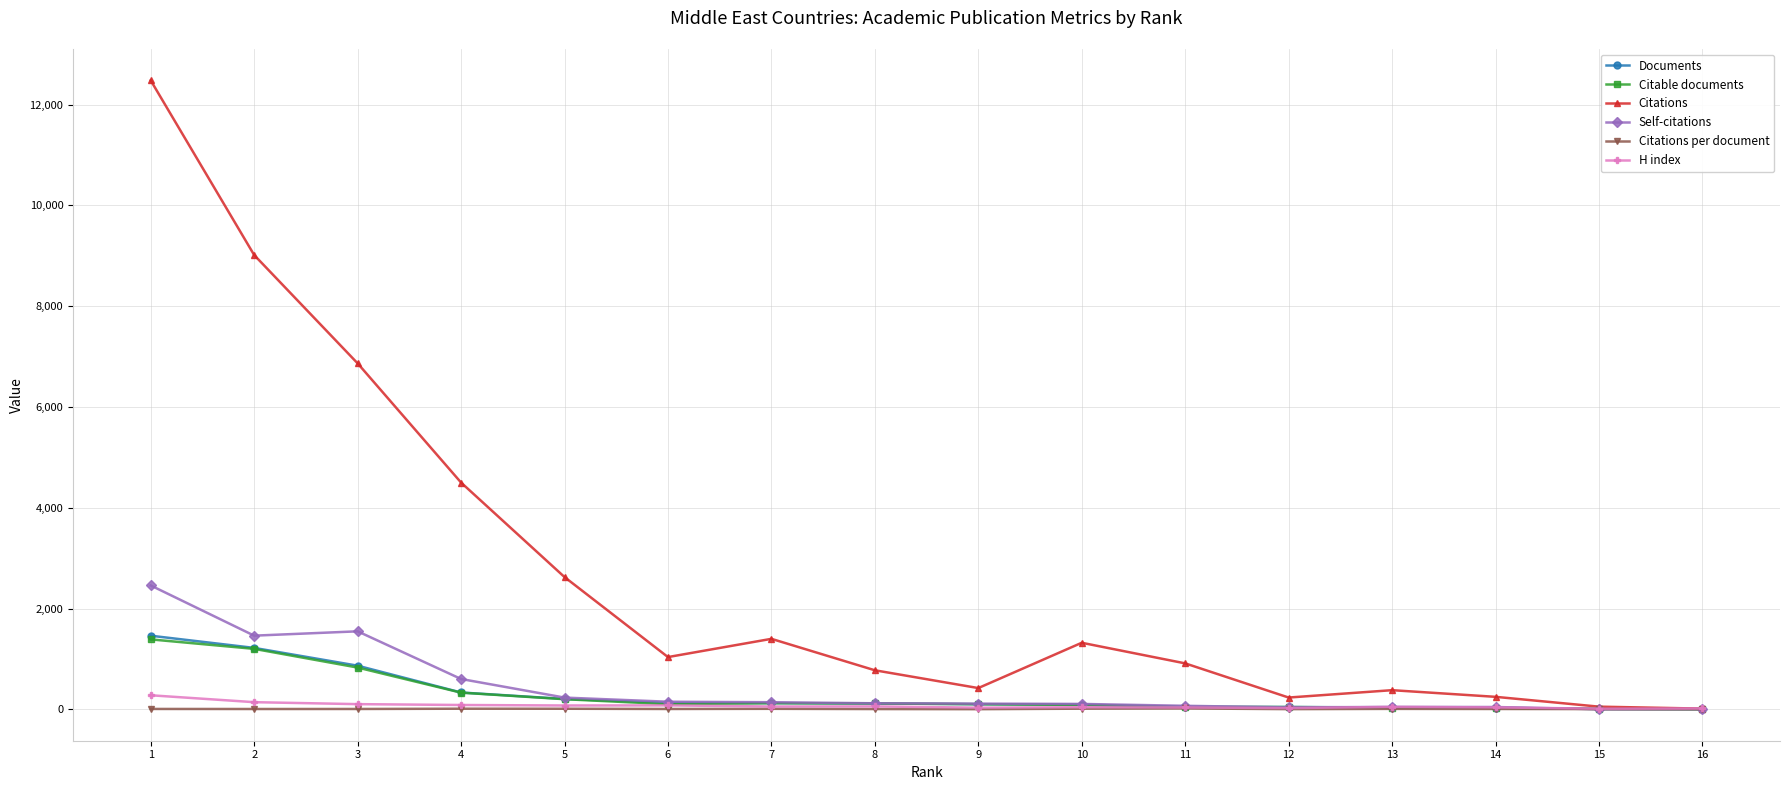

Which series has the widest spread of values?

Citations